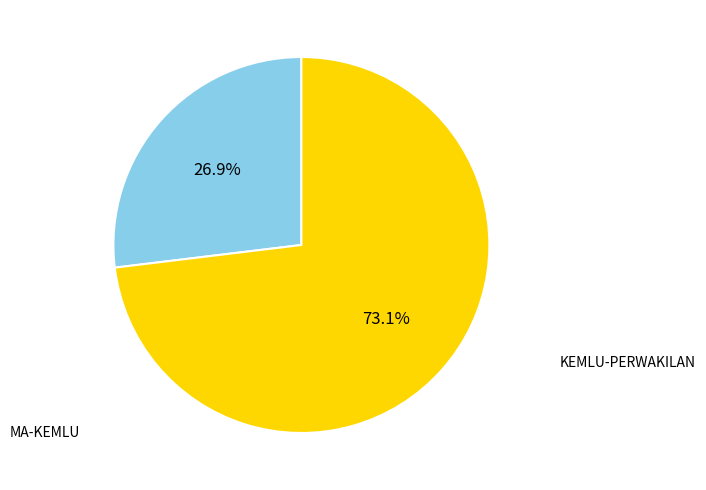

Is the sum of MA-KEMLU and KEMLU-PERWAKILAN greater than half?

Yes